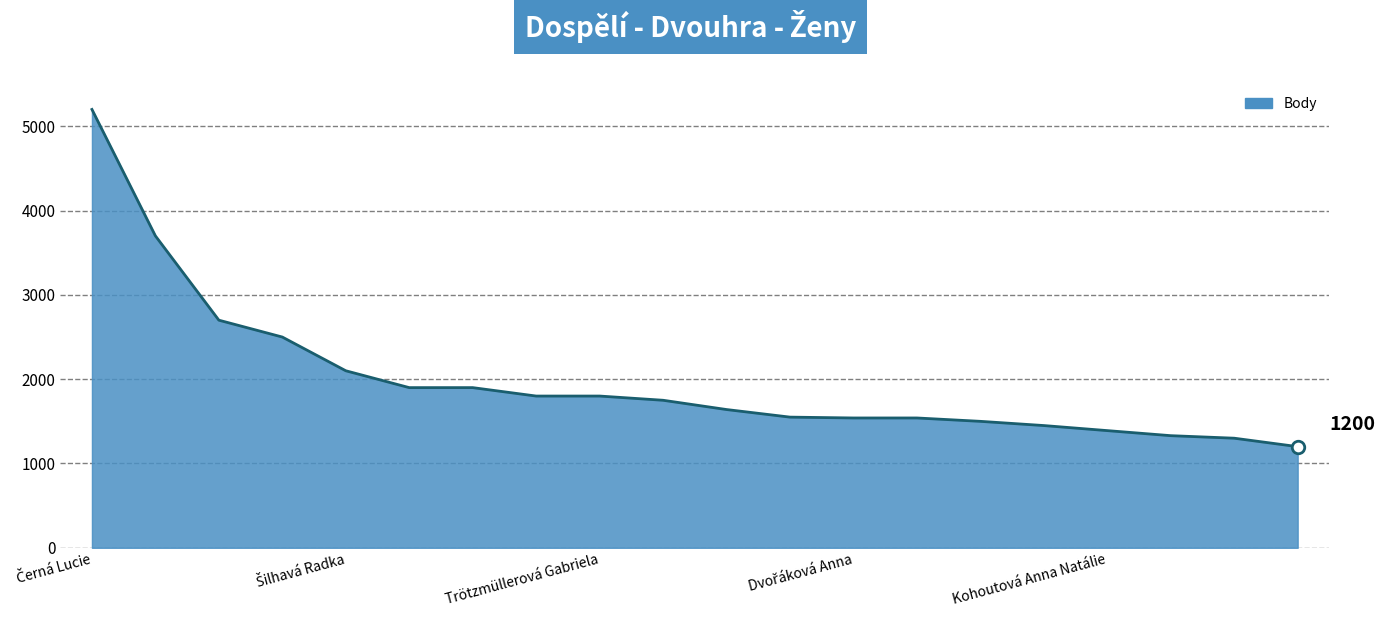

What is the difference between the second highest and minimum values?

2500